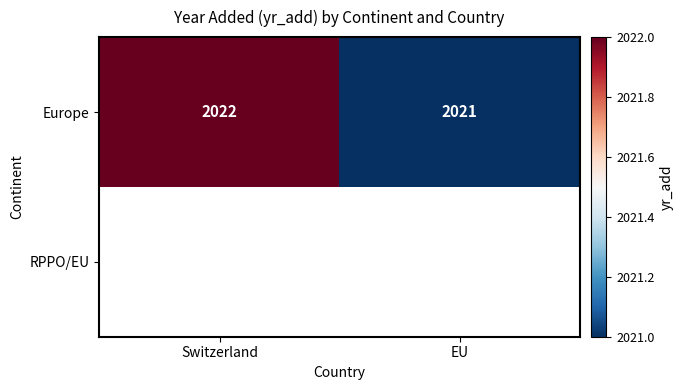

What is the greatest value displayed?

2022.0